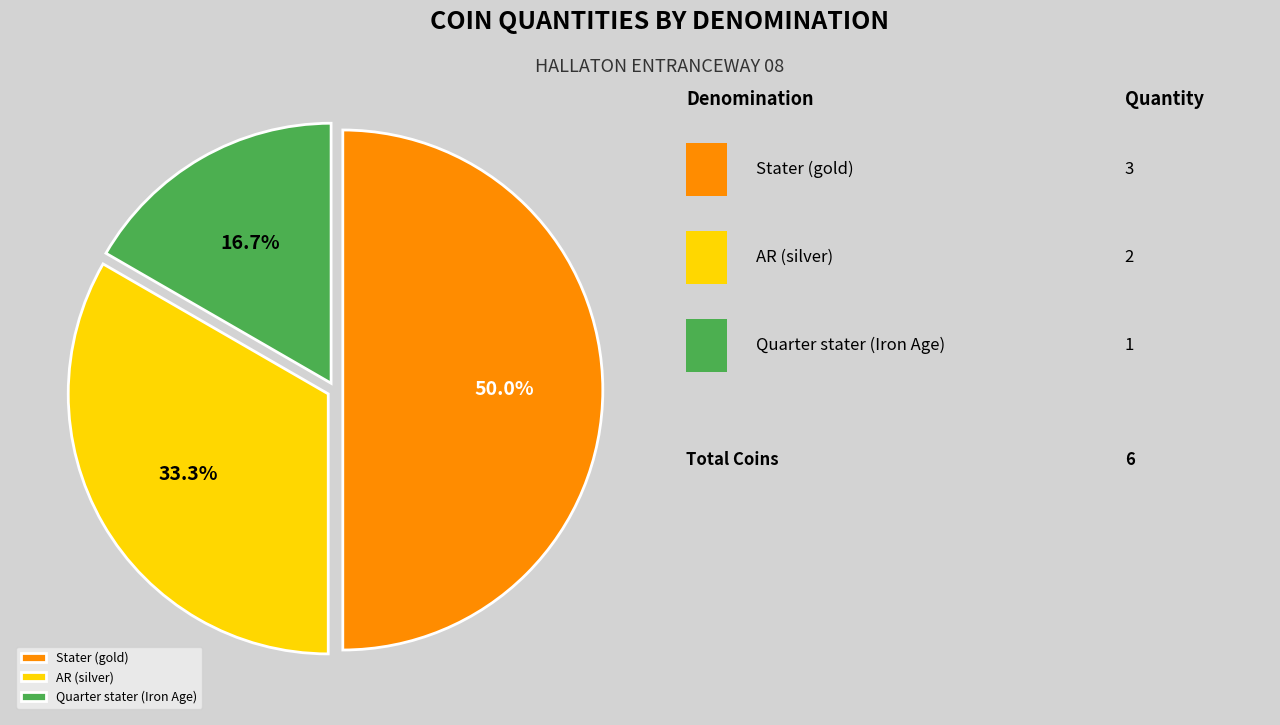

Does Quarter stater (Iron Age) represent more than half of the total?

No